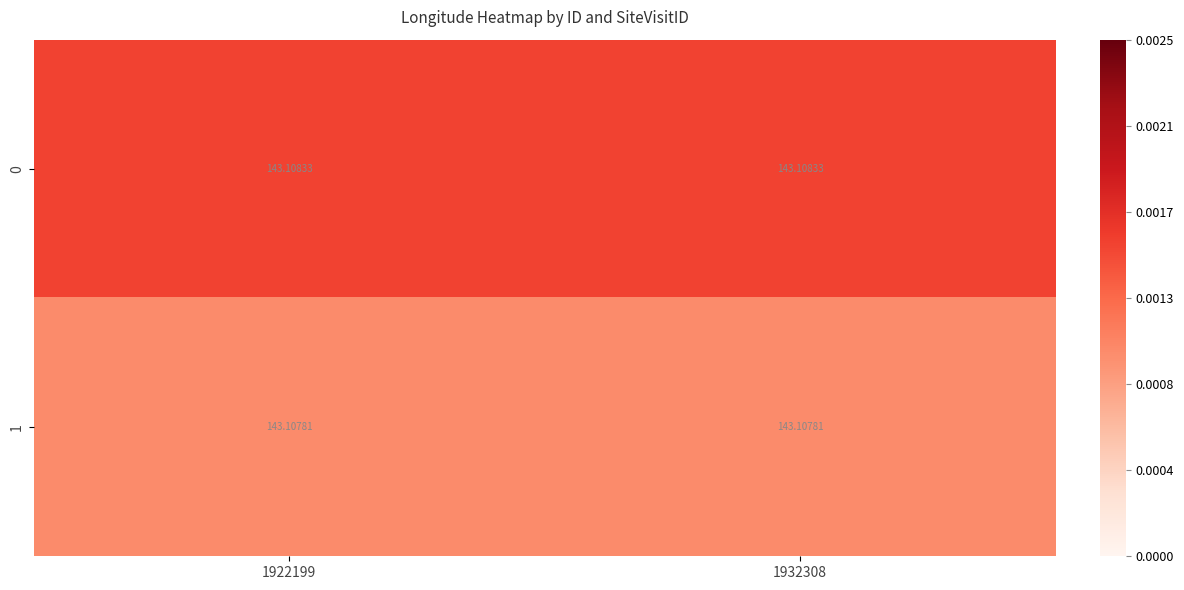

Is the value of 0 at 1932308 greater than the value of 1 at 1922199?

Yes